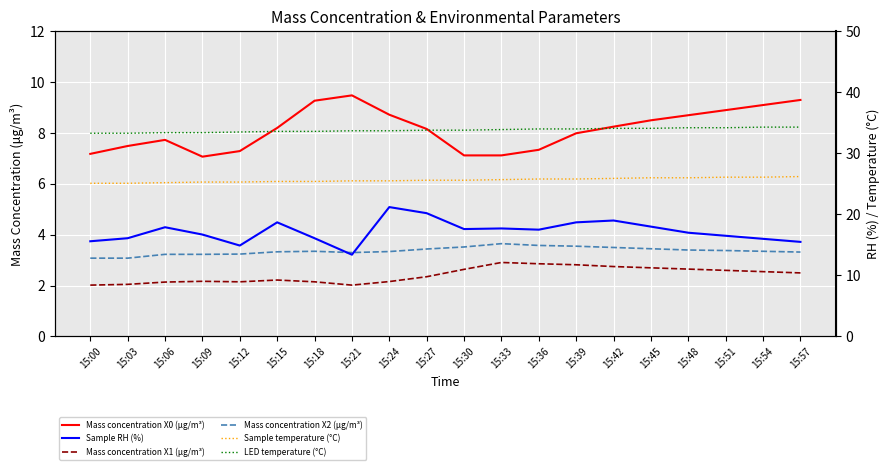

The LED temperature (°C) series shows 33.3 at 15:03. True or false?

True